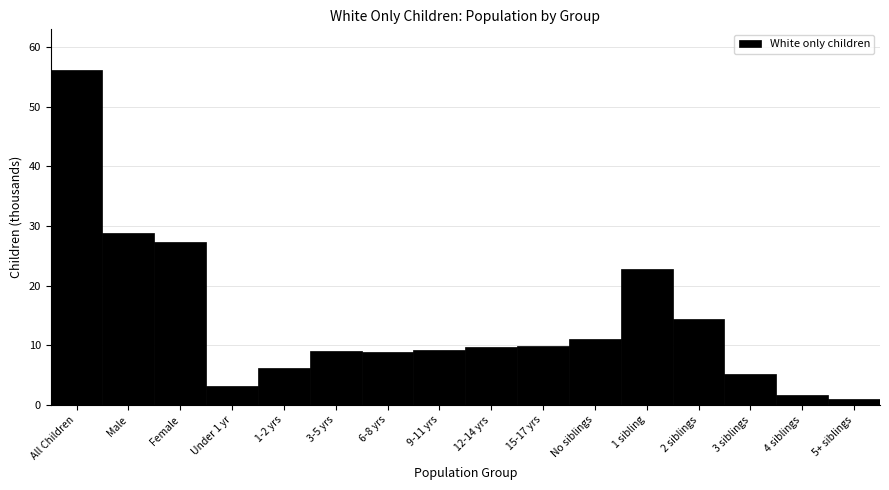

What is the sum of all values?

224.9